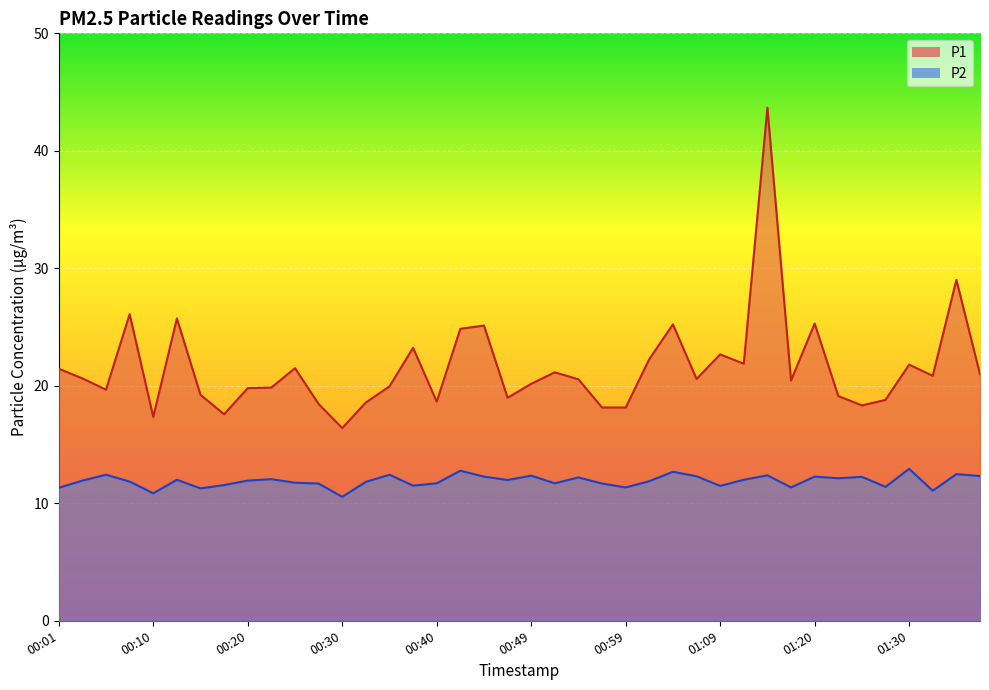

Count the number of data series in this chart.

2